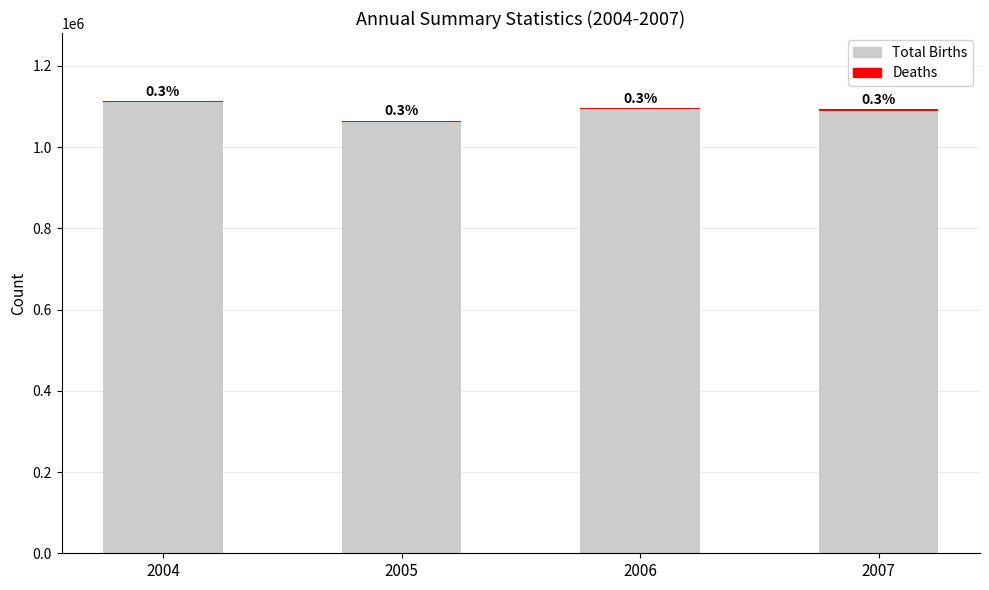

Does the chart contain stacked bars?

Yes